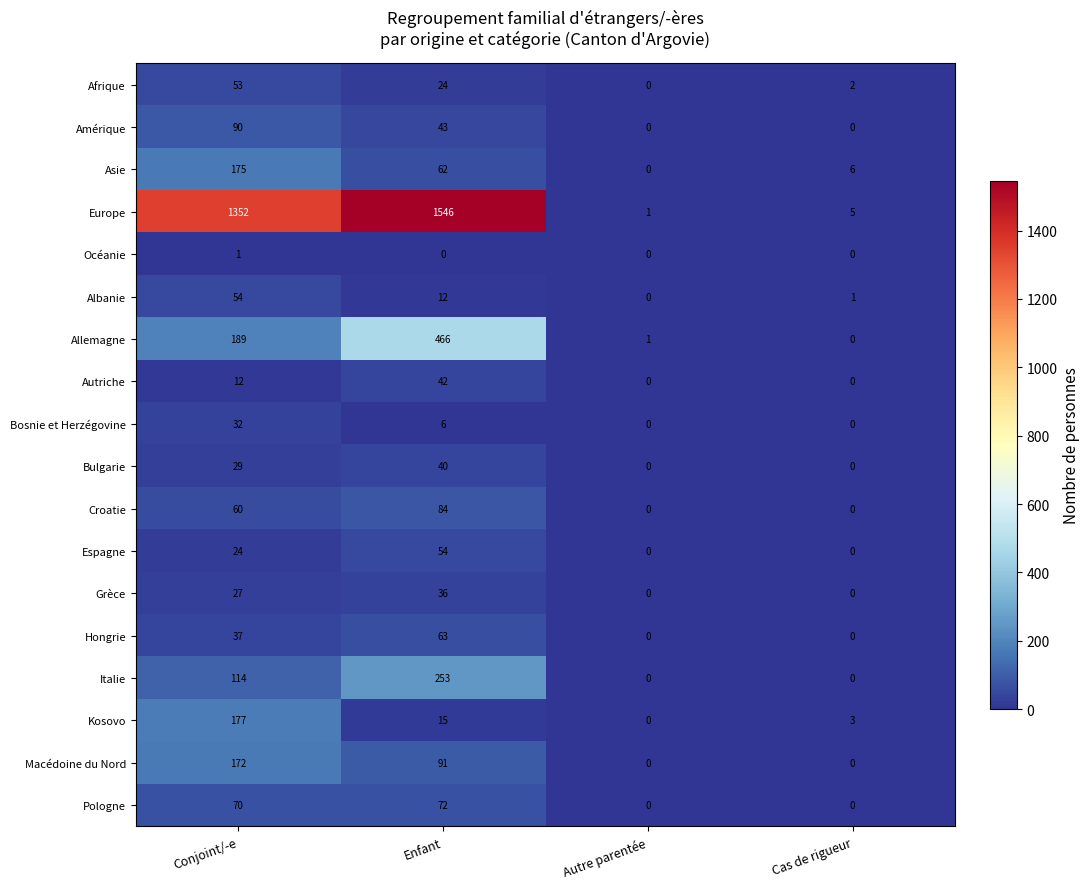

What is the spread (max minus min) of values at Enfant?

1546